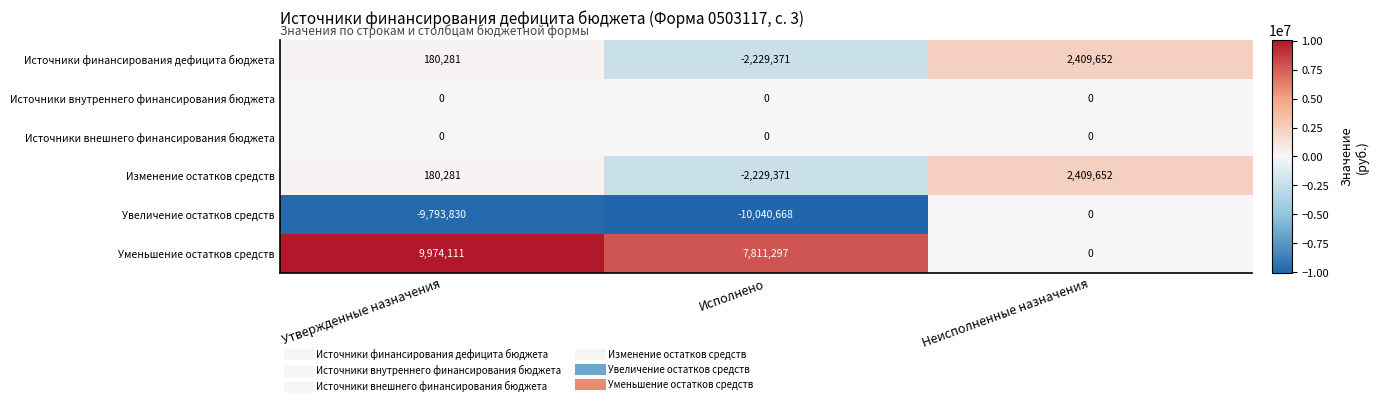

Reading left to right, list all the values displayed in this chart.

Источники финансирования дефицита бюджета: 180281	-2229371	2409652
Источники внутреннего финансирования бюджета: 0	0	0
Источники внешнего финансирования бюджета: 0	0	0
Изменение остатков средств: 180281	-2229371	2409652
Увеличение остатков средств: -9793830	-10040668	0
Уменьшение остатков средств: 9974111	7811297	0